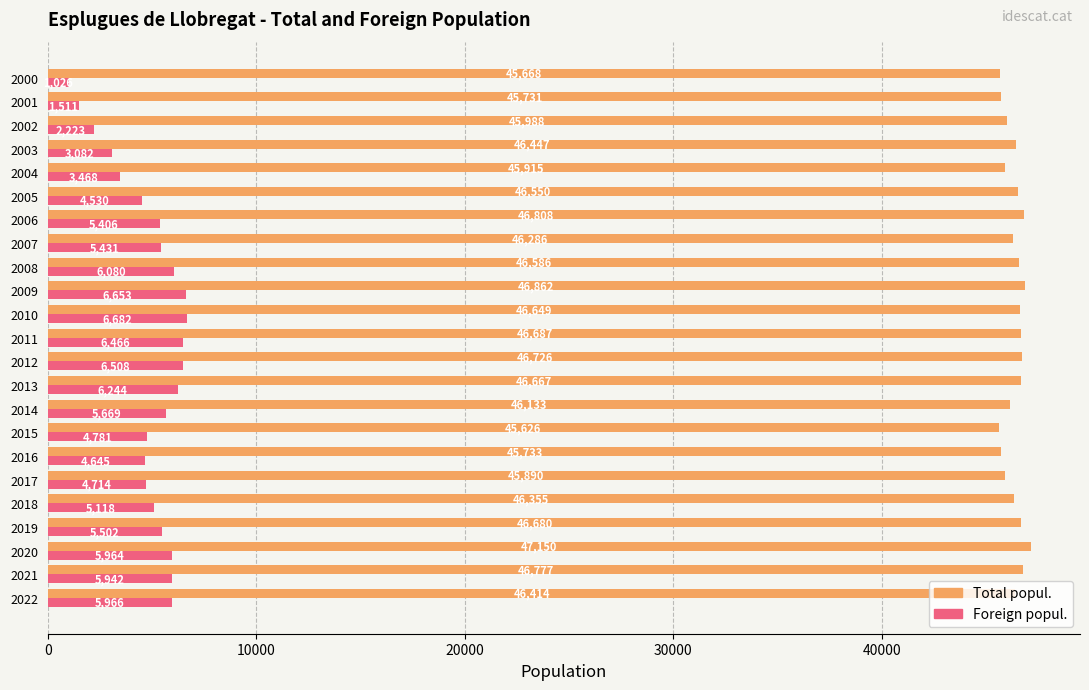

List the series in order of their peak value, highest first.

Total popul., Foreign popul.